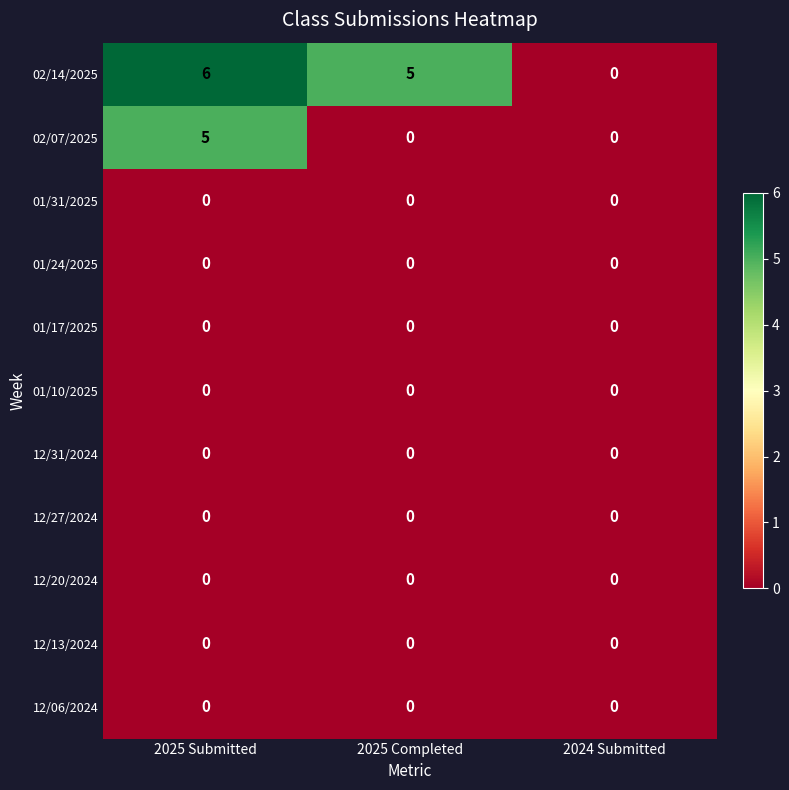

What is the spread (max minus min) of values at 2025 Submitted?

6